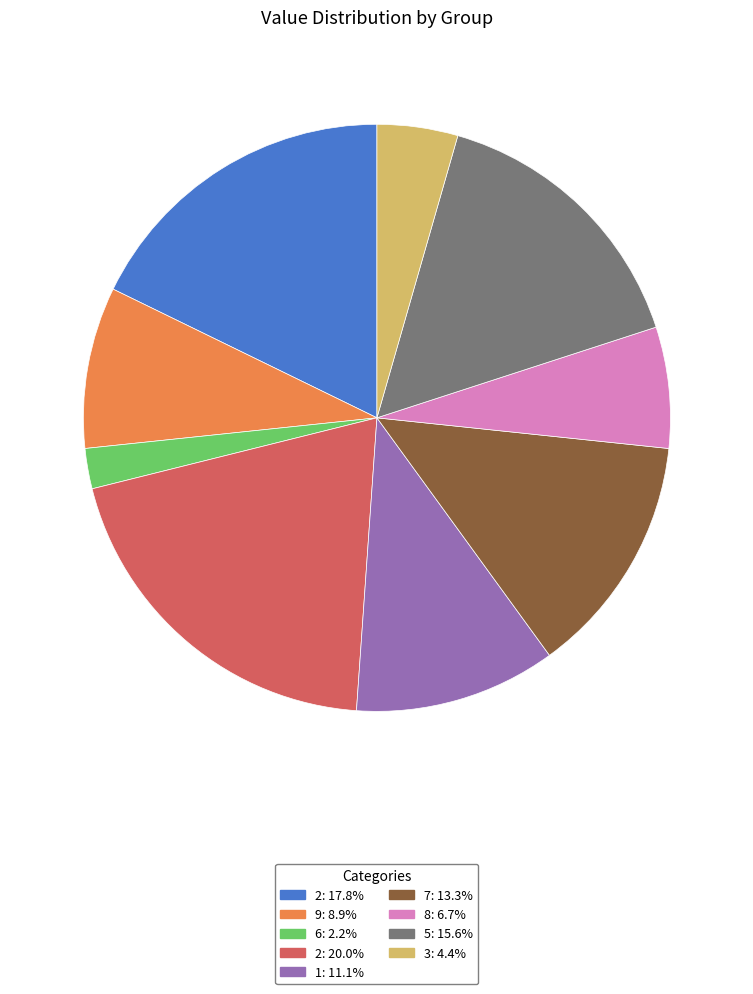

Is there any slice that represents more than half of the pie?

No